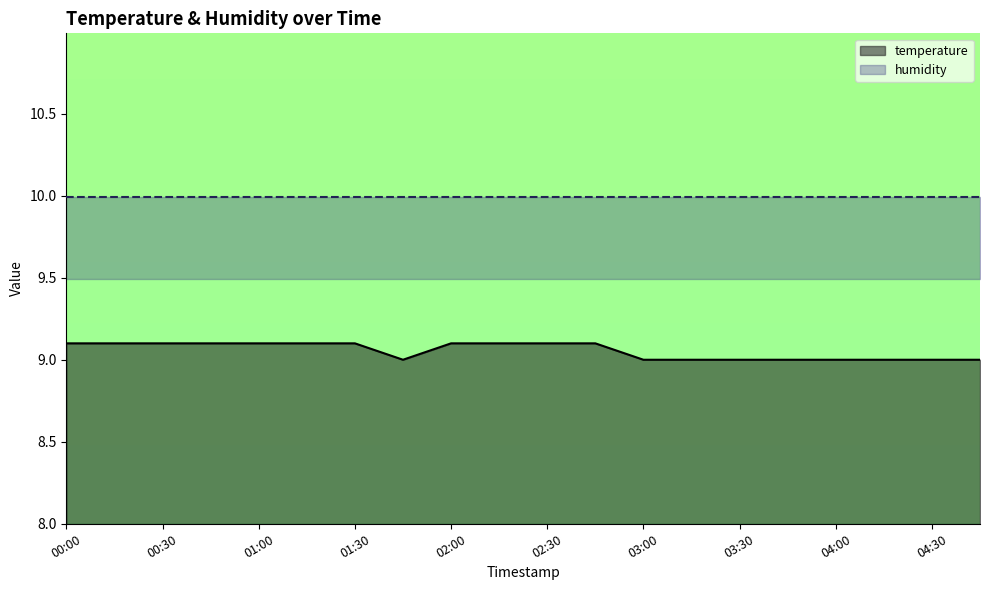

Does the chart display data point markers on the line(s)?

No